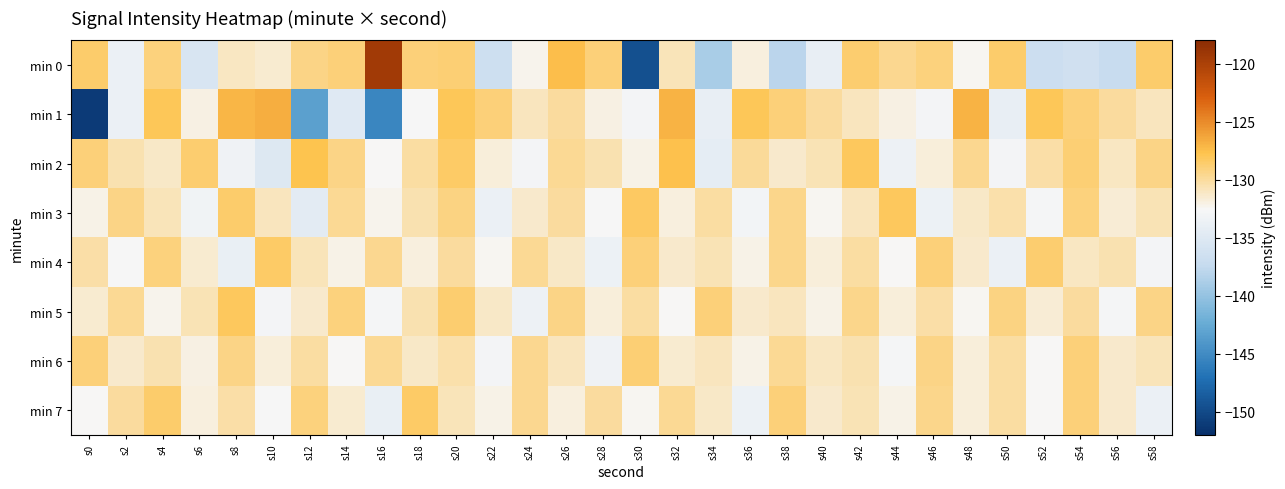

At s36, list the series in order from largest to smallest.

min 1, min 2, min 5, min 0, min 4, min 6, min 3, min 7